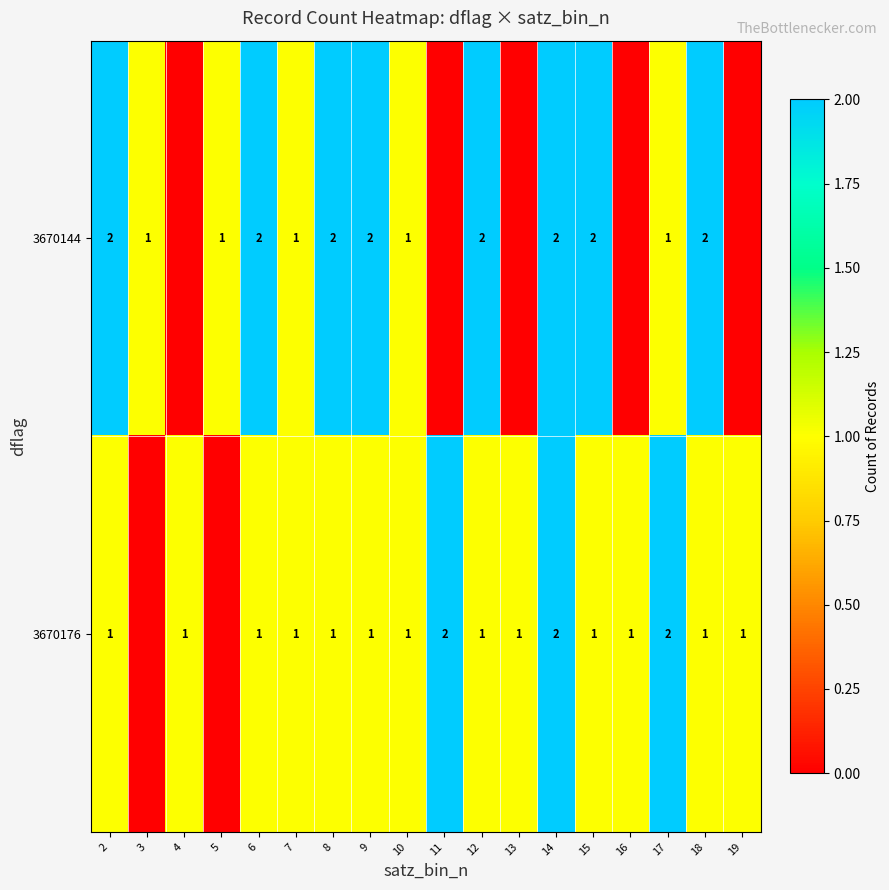

Is the value of 3670176 at 8 greater than the value of 3670144 at 18?

No